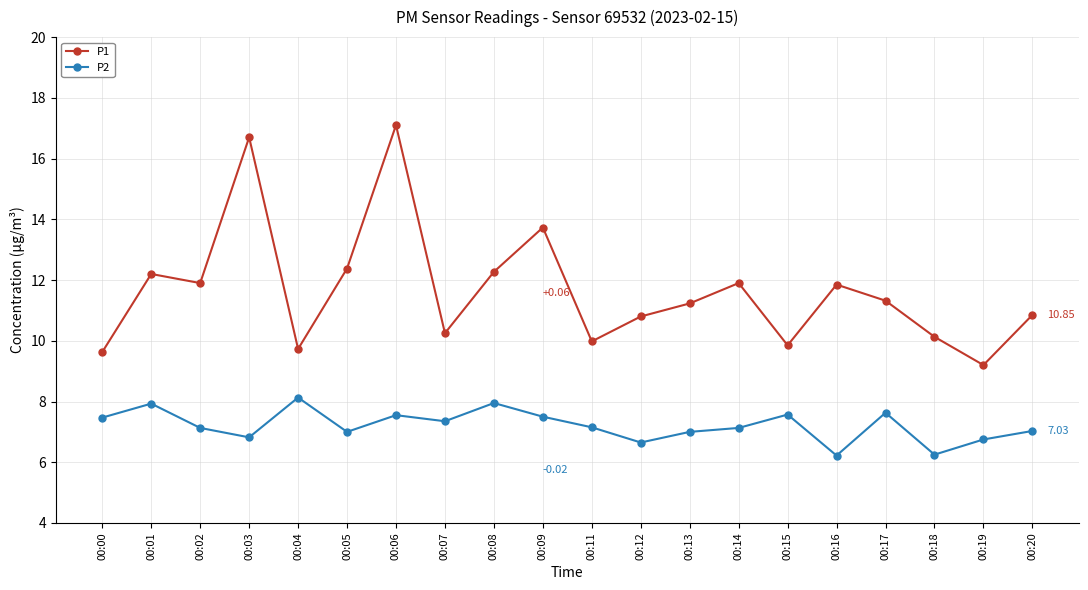

How many data points in P1 are less than 11?

9